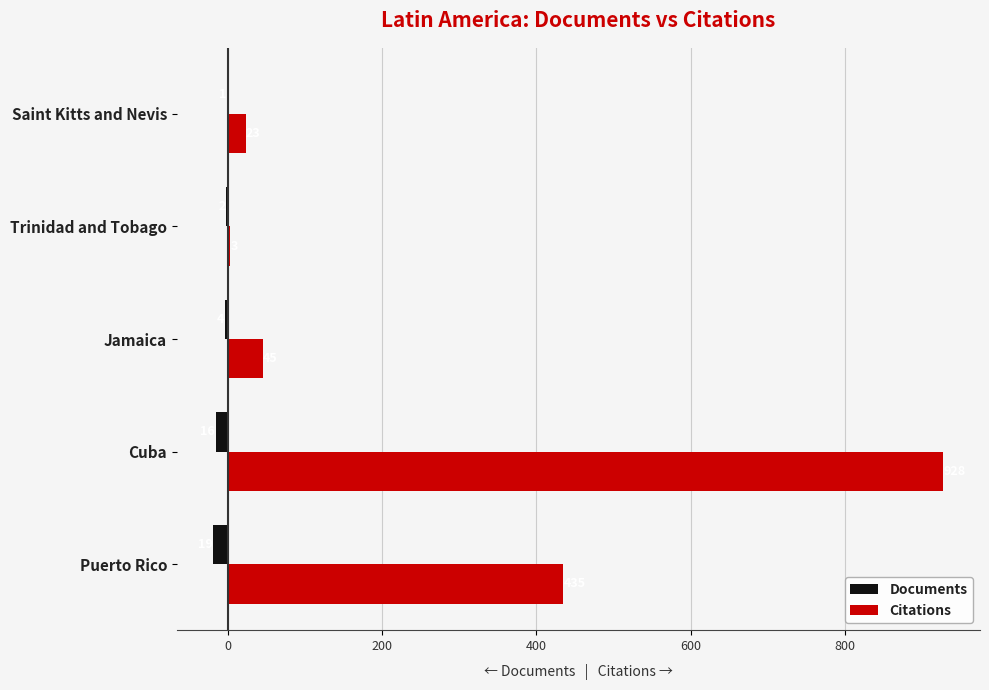

What is the maximum value for Documents?

-1